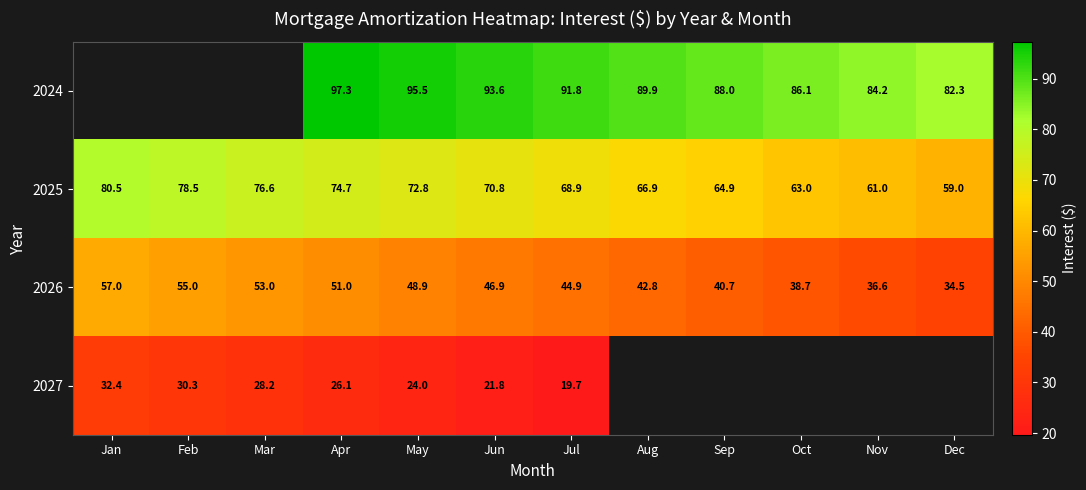

What is the minimum value for 2026?

34.5